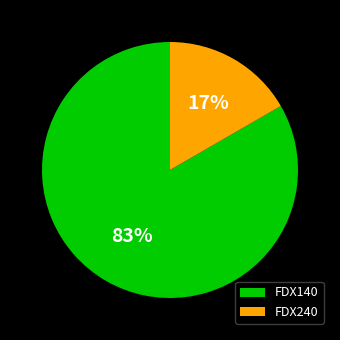

To the nearest percent, what portion does FDX140 represent?

83%